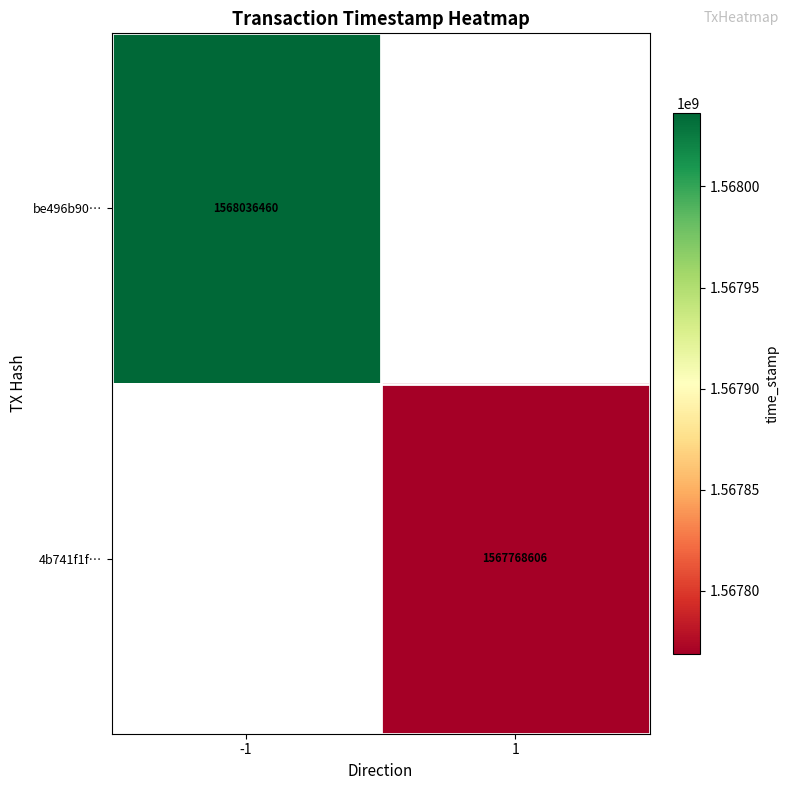

Is it true that 4b741f1f… equals 1567768606 at 1?

True